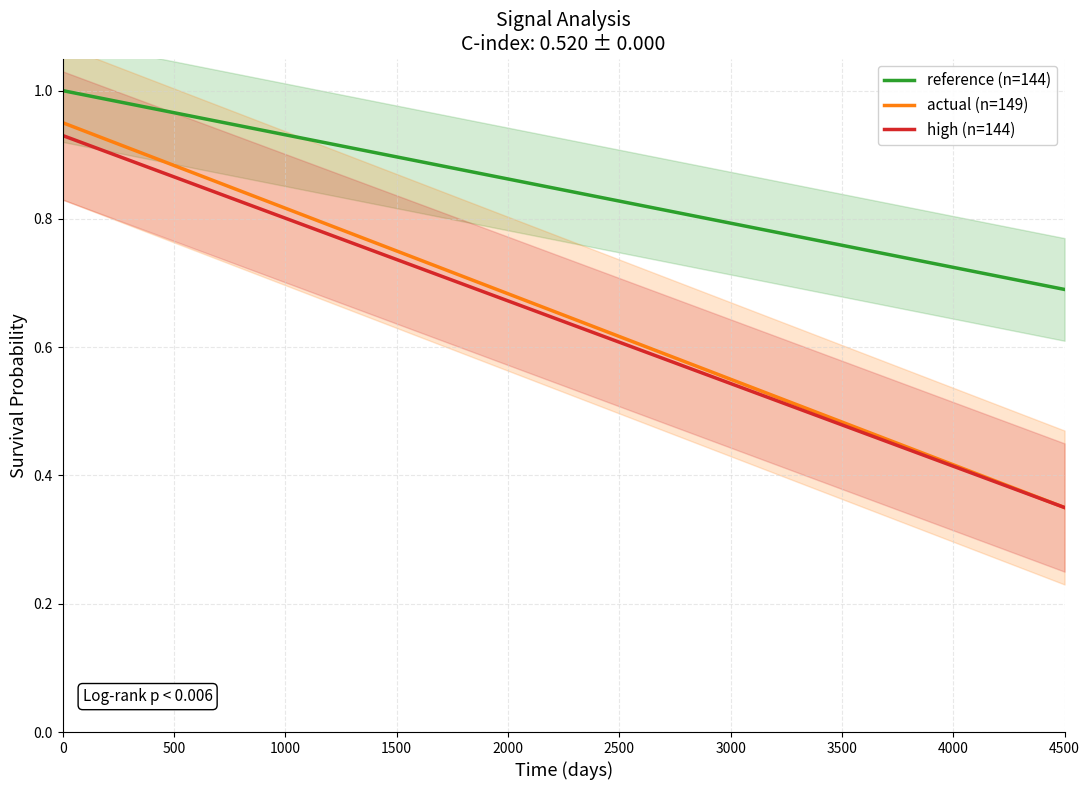

Which series has the largest total across all categories?

reference (n=144)